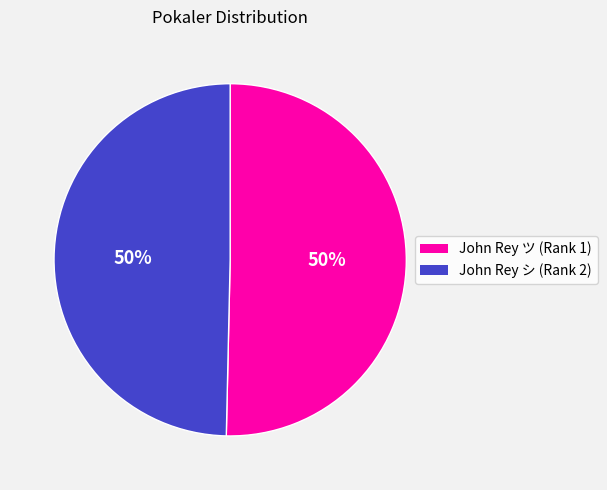

Is the sum of John Rey ツ (Rank 1) and John Rey シ (Rank 2) greater than half?

Yes